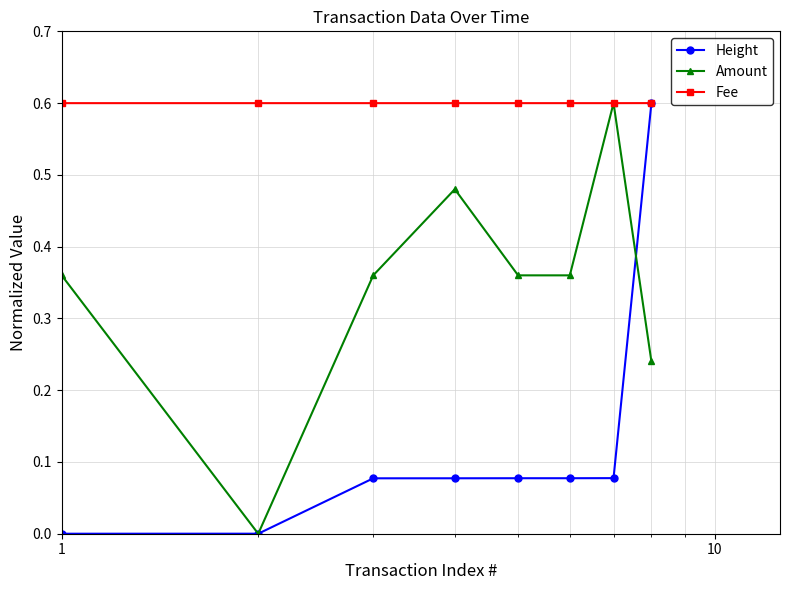

In Amount, how many points are higher than both neighbors (excluding endpoints)?

2